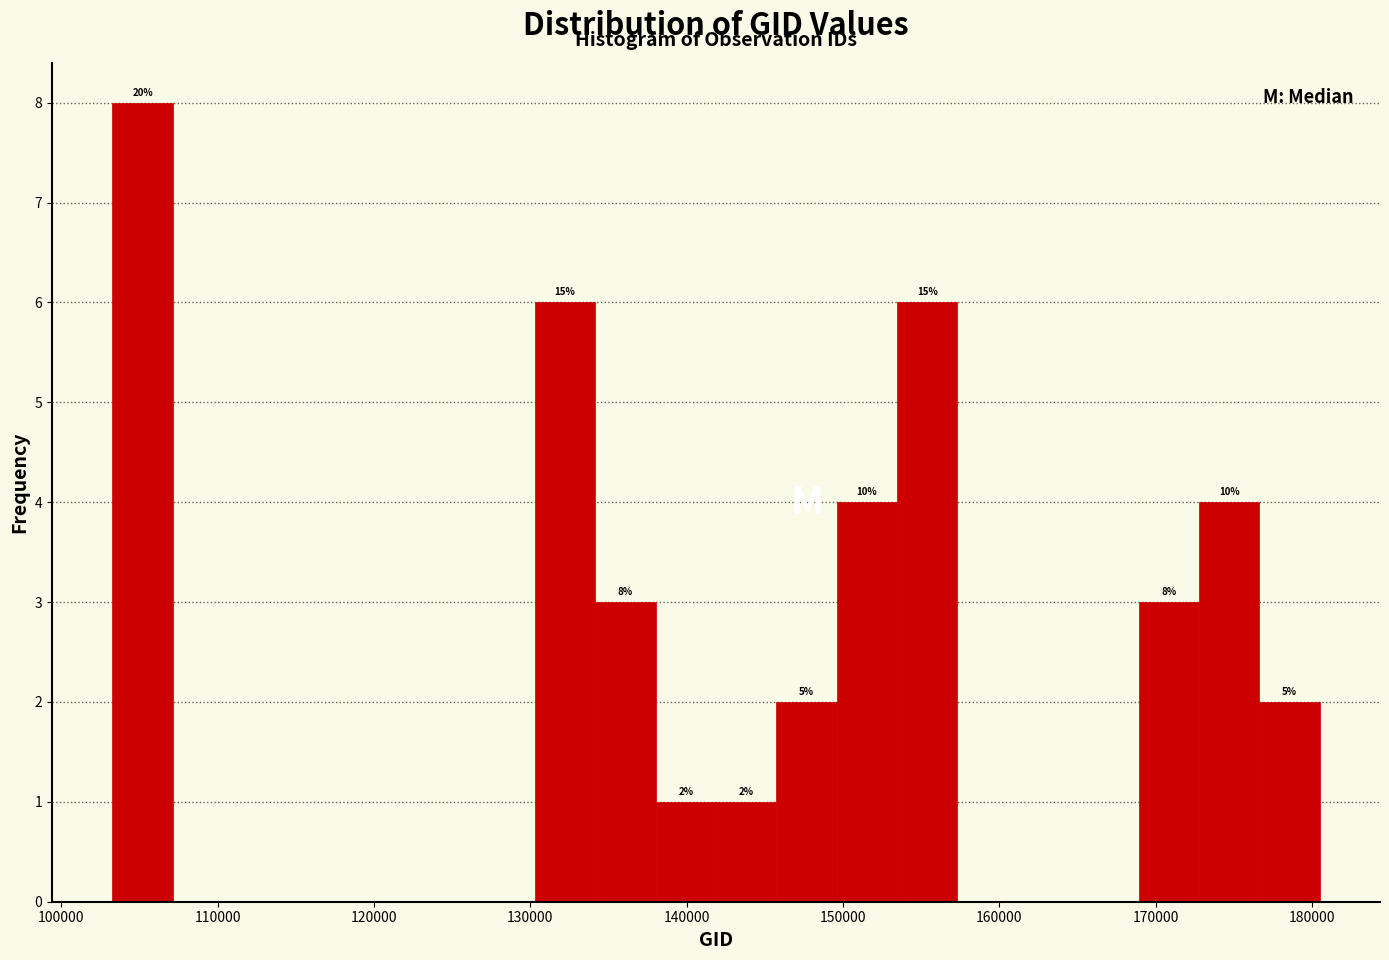

Around what value on the x-axis is the tallest bar? Give the approximate position of its centre, as read against the axis.

105000